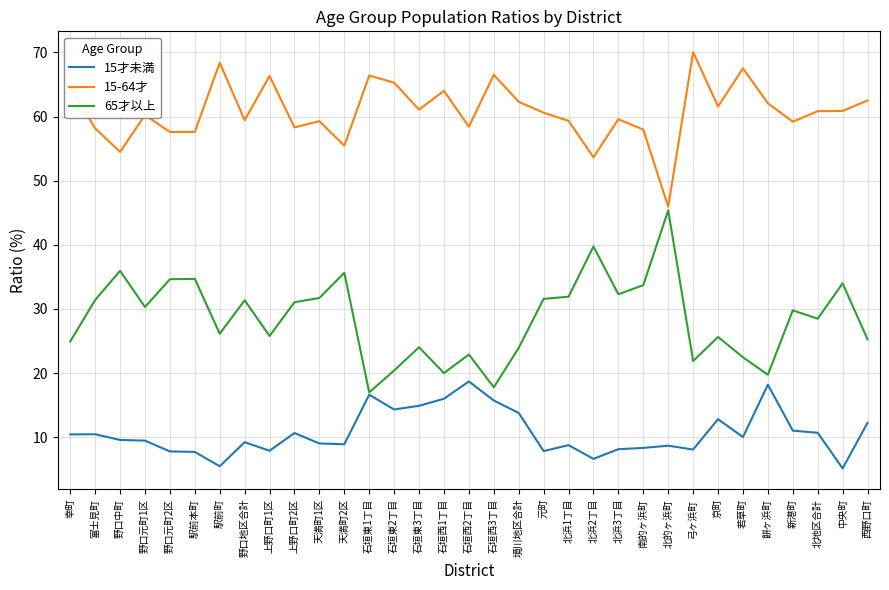

Does the chart display data point markers on the line(s)?

No